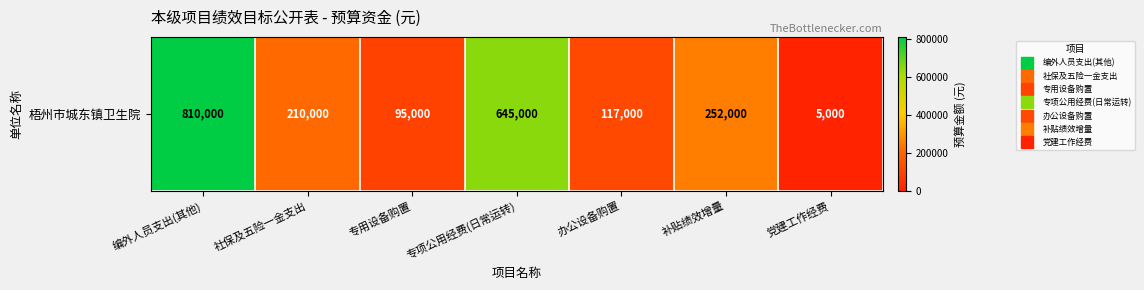

Reading left to right, what are all the values shown in this chart?

810000	210000	95000	645000	117000	252000	5000